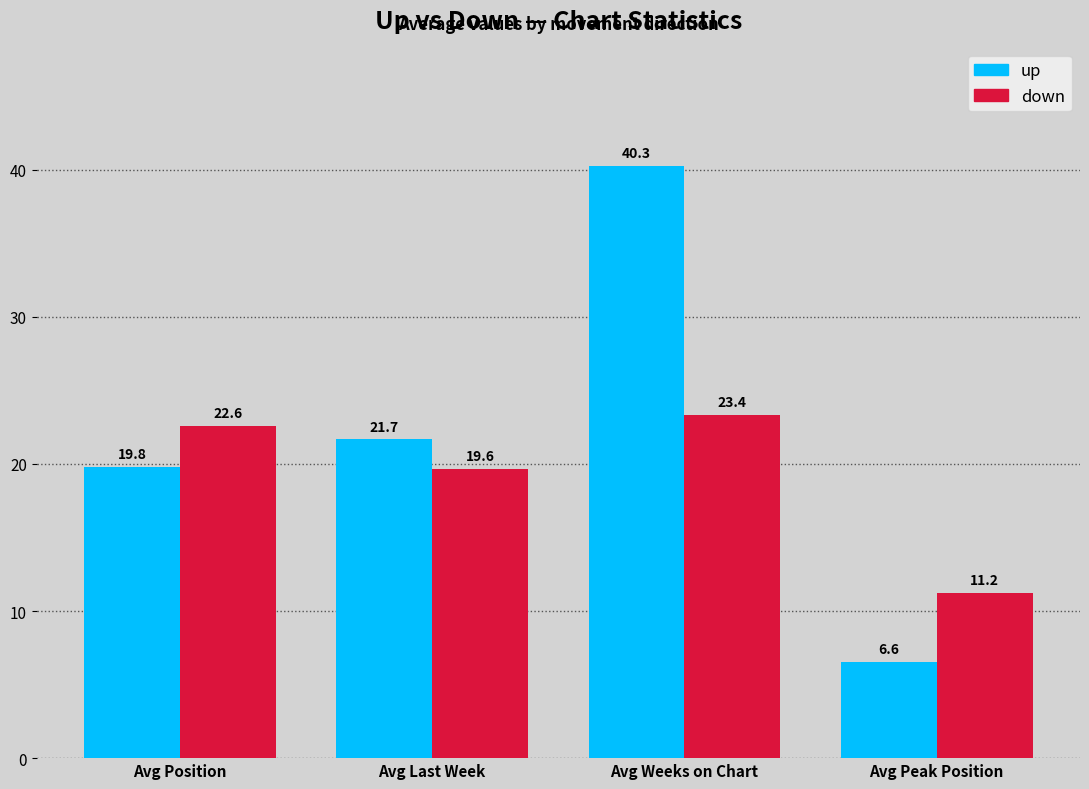

Where is down nearest to the value 17?

Avg Last Week